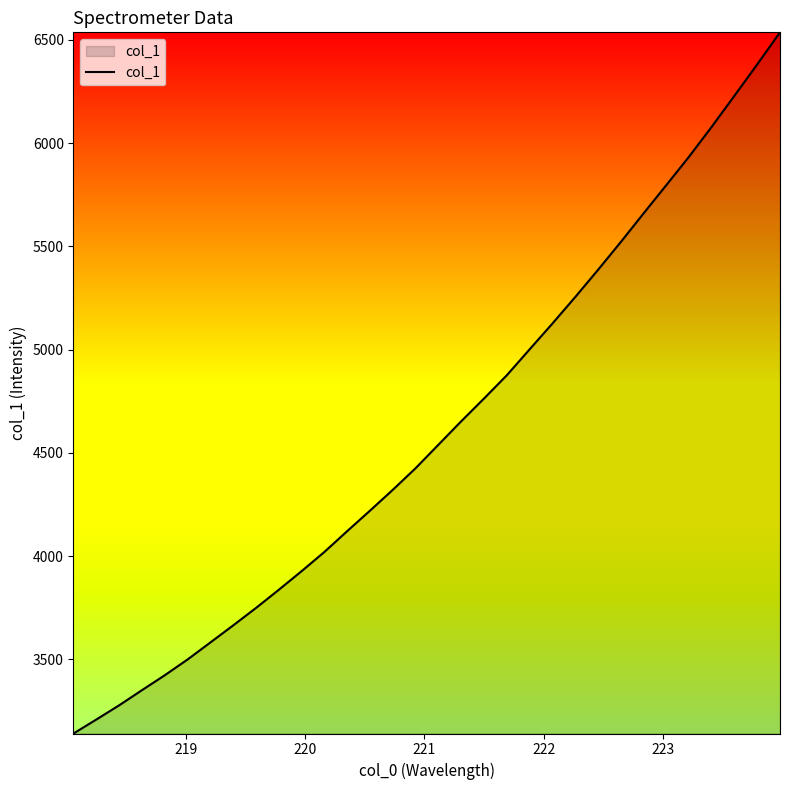

Does the chart display data point markers on the line(s)?

No